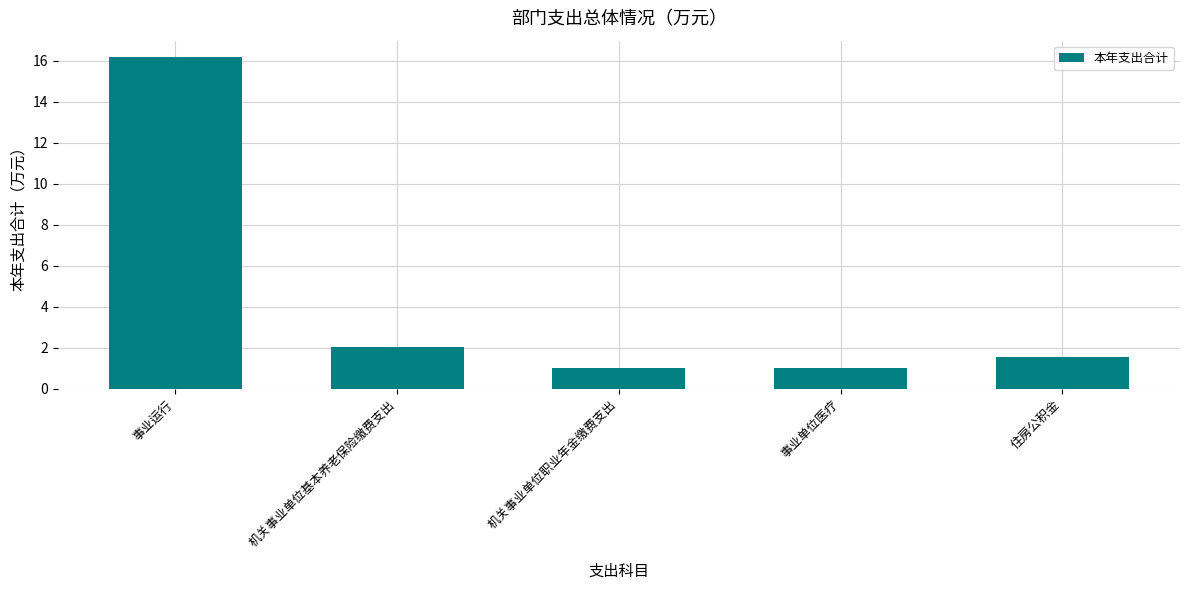

Which label corresponds to the largest value in the chart?

事业运行